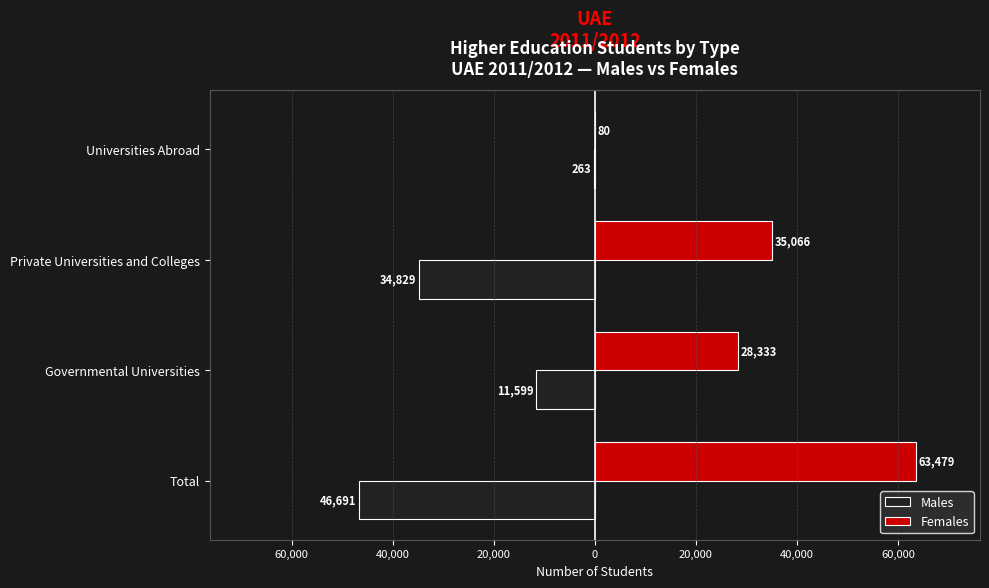

What is the value of the Females bar at the 4th from the left?

80